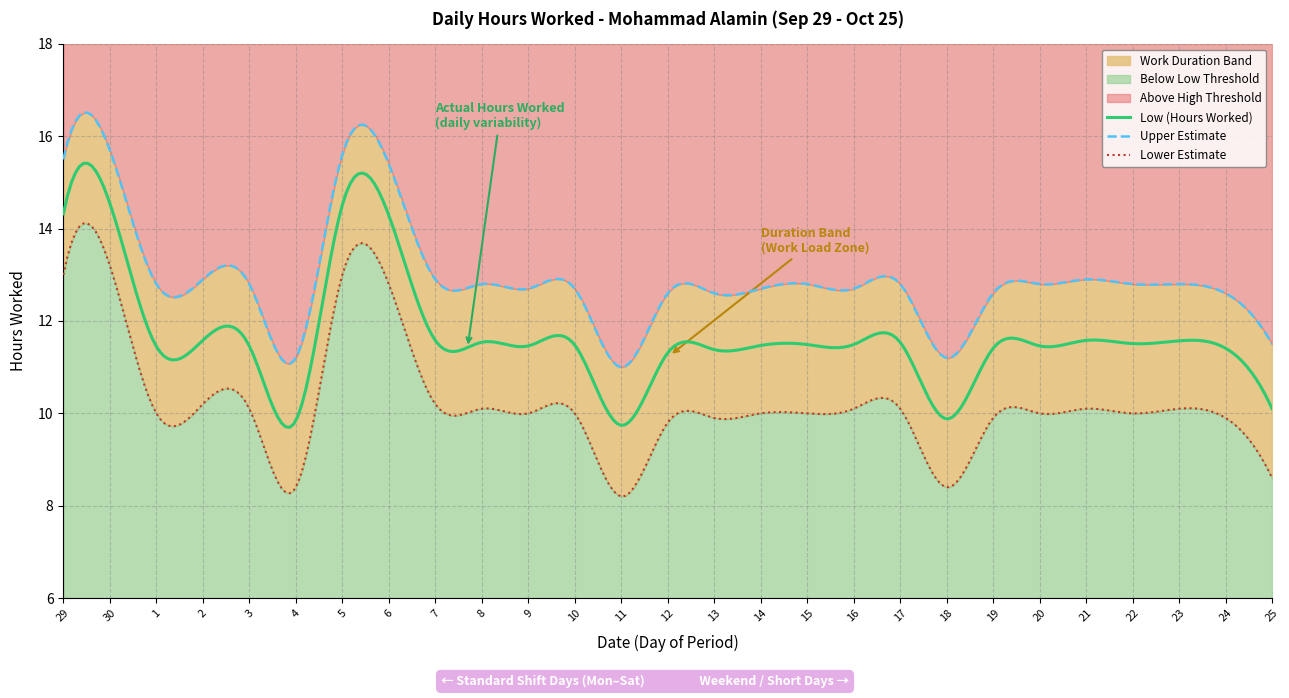

List the labels in order of value, smallest first.

11, 4, 18, 25, 12, 13, 19, 24, 1, 3, 9, 20, 14, 10, 15, 16, 22, 8, 17, 23, 2, 7, 21, 6, 29, 5, 30